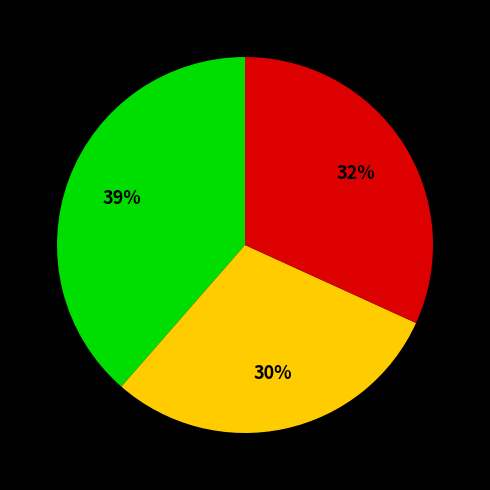

Is there a majority slice in this chart?

No